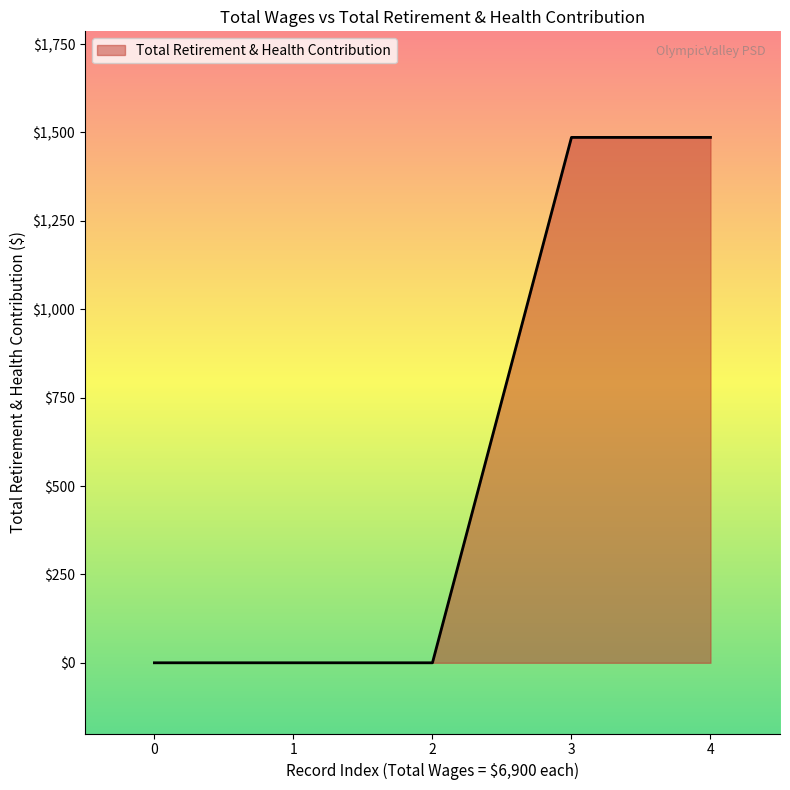

How many categories are shown in the chart?

5